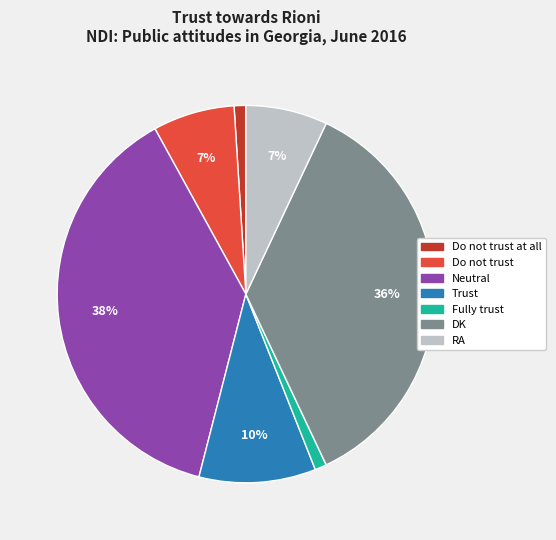

To the nearest percent, what is the difference between the largest and smallest slice percentages?

37%